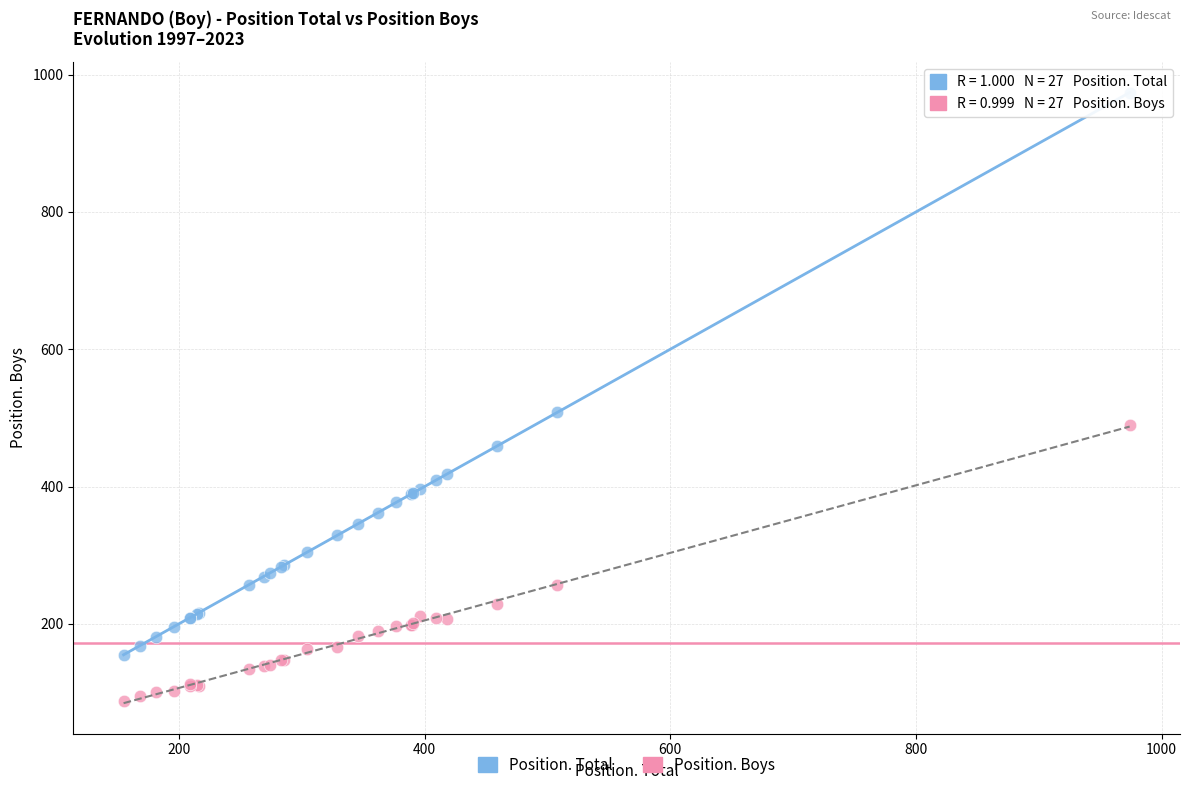

What are all the series names shown in the legend?

Position. Total, Position. Boys